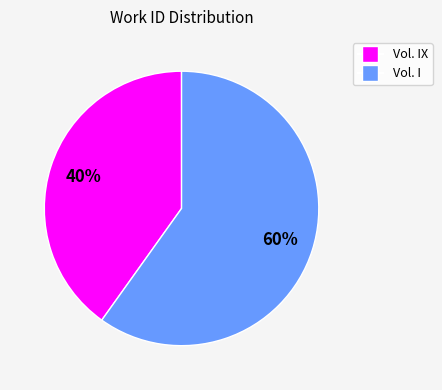

Which has a higher value, Vol. IX or Vol. I?

Vol. I